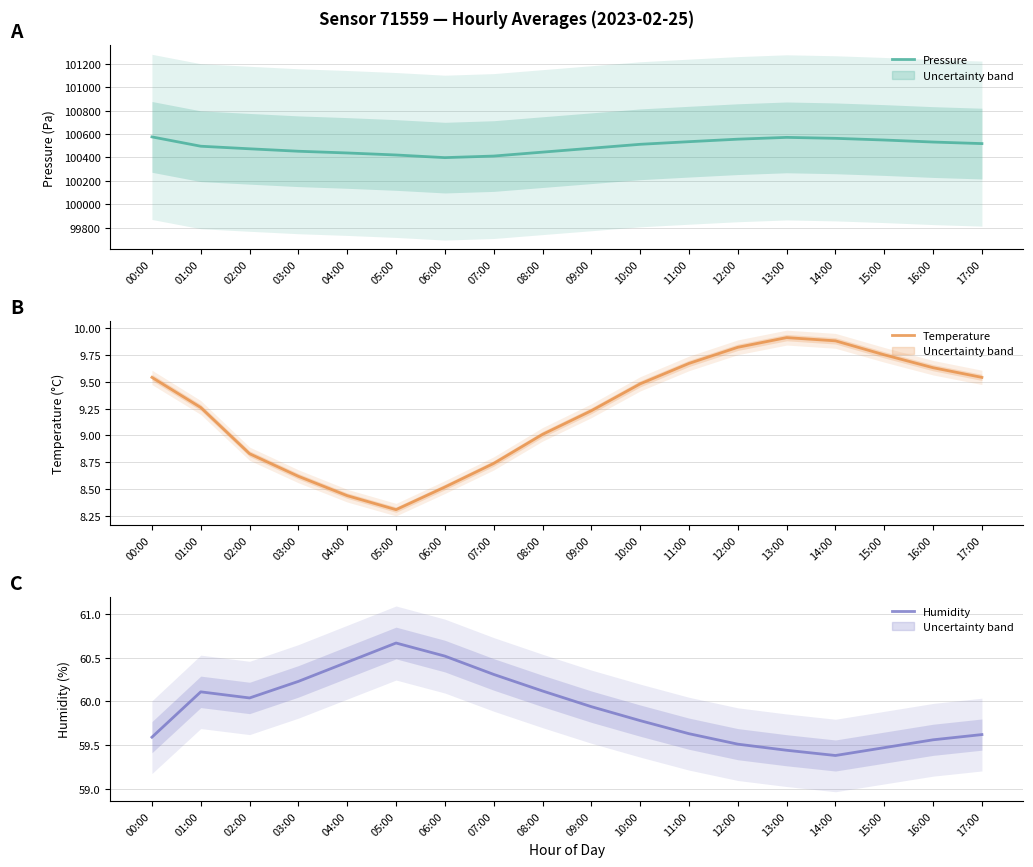

Rank the series at 03:00 from highest to lowest value.

Pressure, Humidity, Temperature